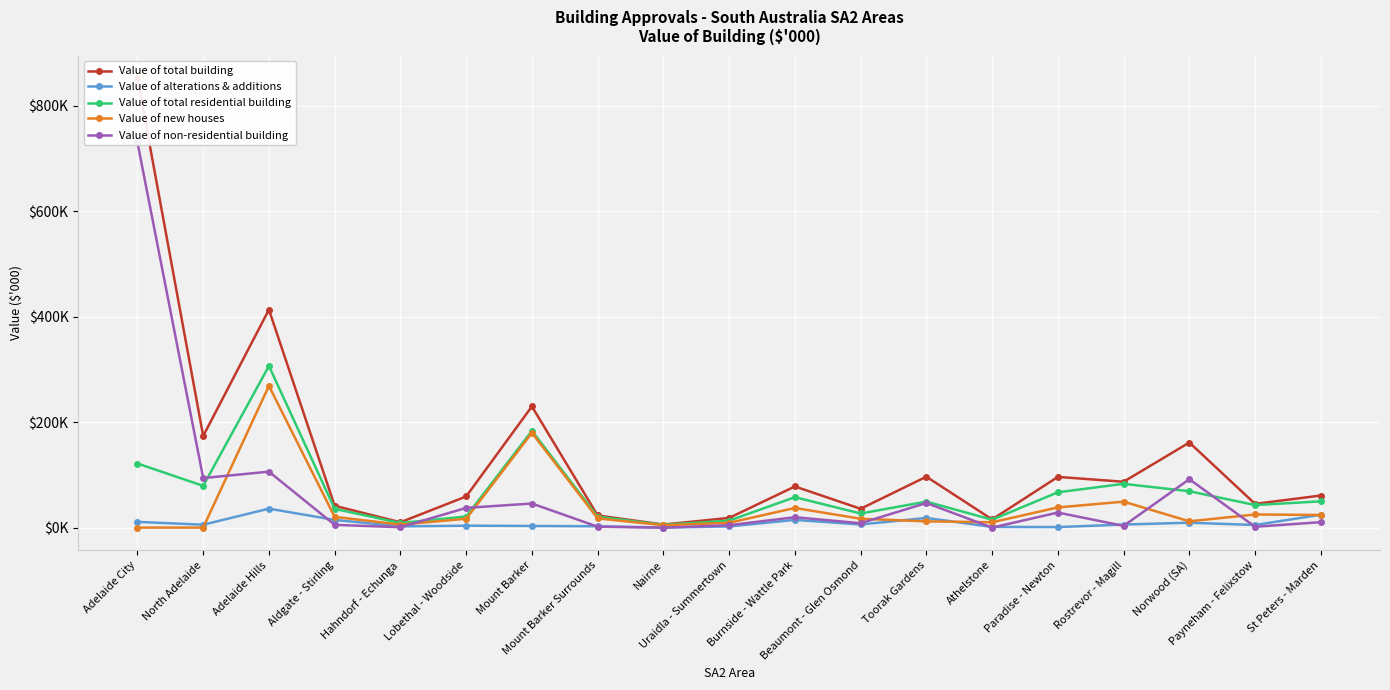

What is the sum of all Value of total residential building values?

1267035.0